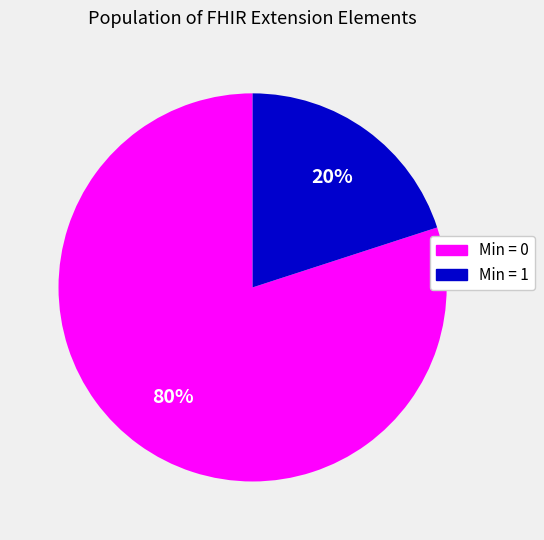

Does any single category account for the majority?

Yes